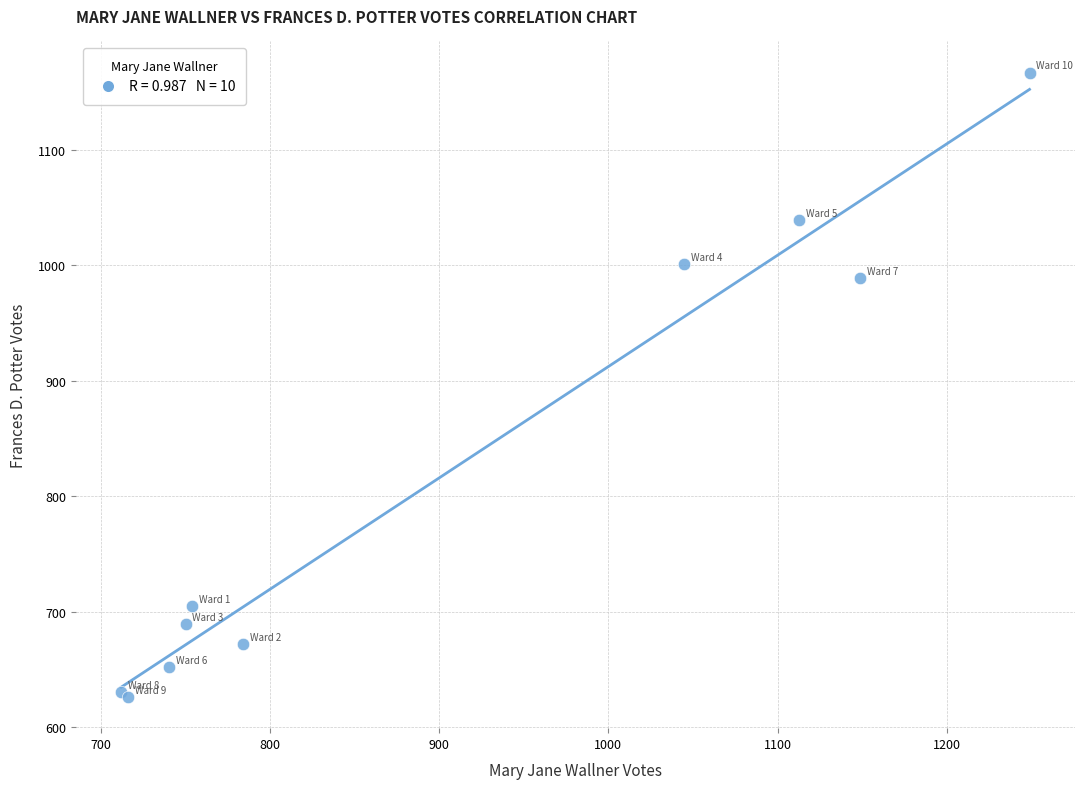

What Y value in the scatter plot is closest to 896?

989